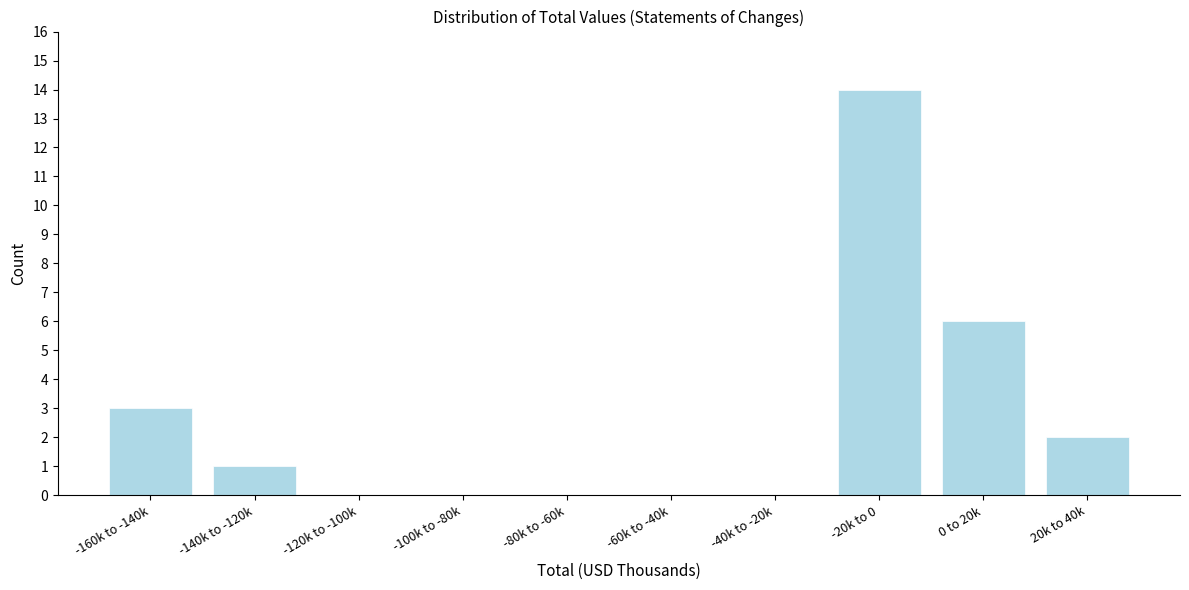

Reading left to right, what are all the values shown in this chart?

-160k to -140k=3	-140k to -120k=1	-120k to -100k=0	-100k to -80k=0	-80k to -60k=0	-60k to -40k=0	-40k to -20k=0	-20k to 0=14	0 to 20k=6	20k to 40k=2